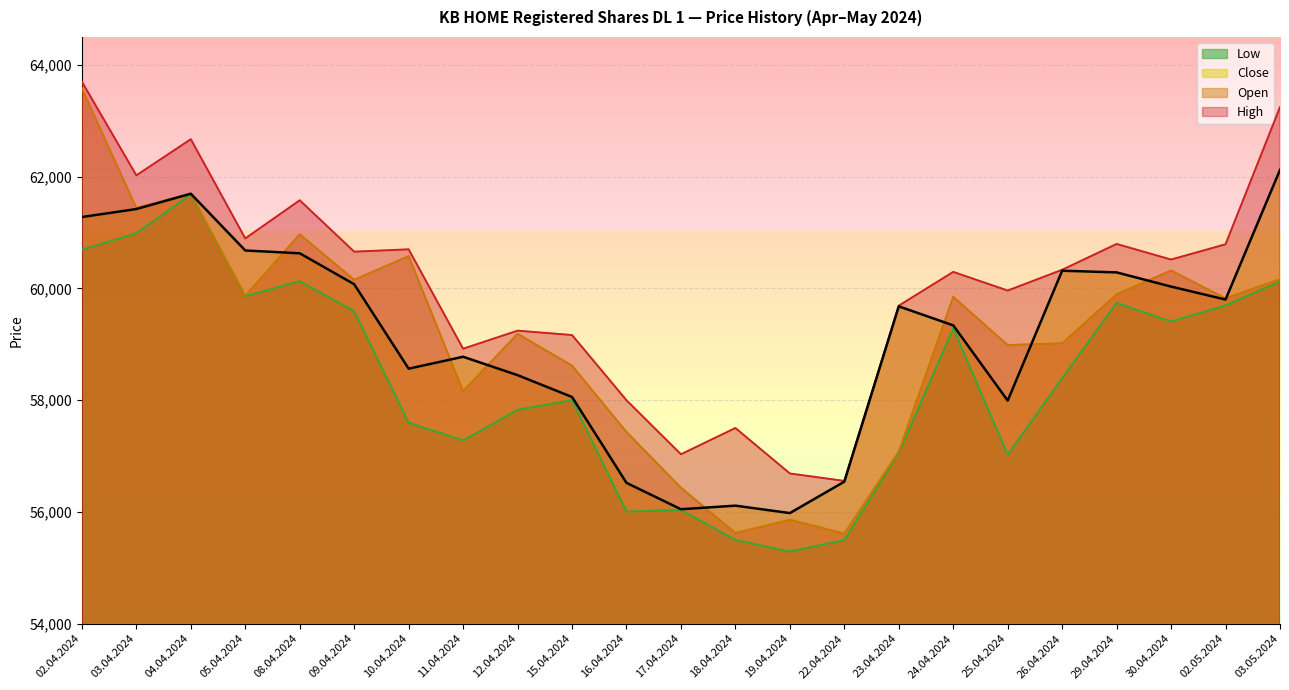

How many lines are shown in the chart?

4